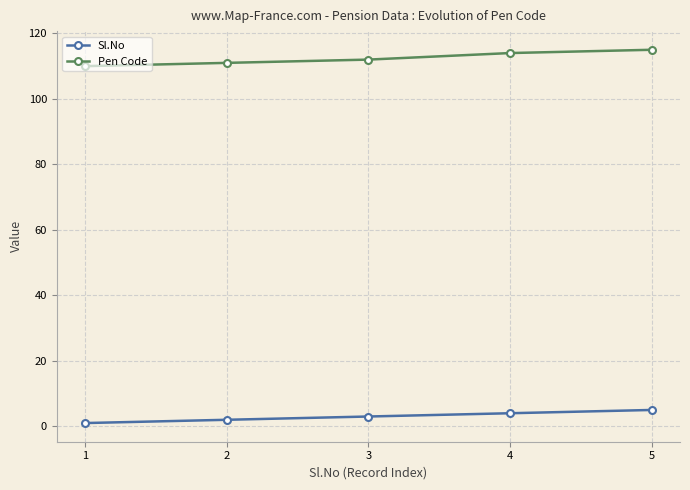

Is this an area chart (filled region under the line)?

No